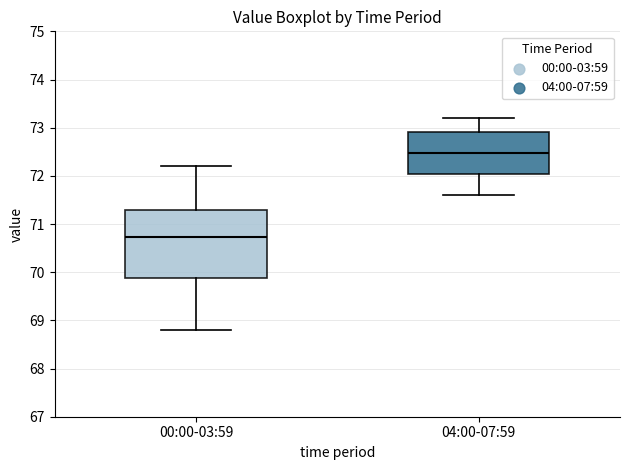

Reading left to right, read every box against the y-axis: the position of its median line, the range the box covers, and the ends of its whiskers. The values are not printed on the chart, so give them approximately, as read against the axis.

00:00-03:59: median 70.7, box 69.9 to 71.3, whiskers 68.8 to 72.2
04:00-07:59: median 72.5, box 72.0 to 72.9, whiskers 71.6 to 73.2